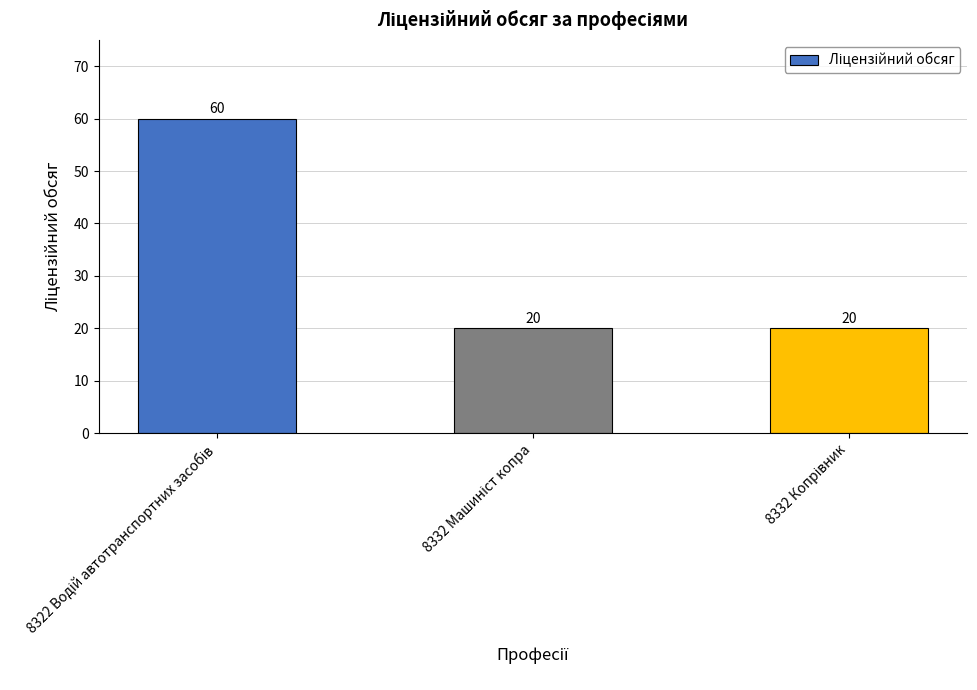

What is the average value?

33